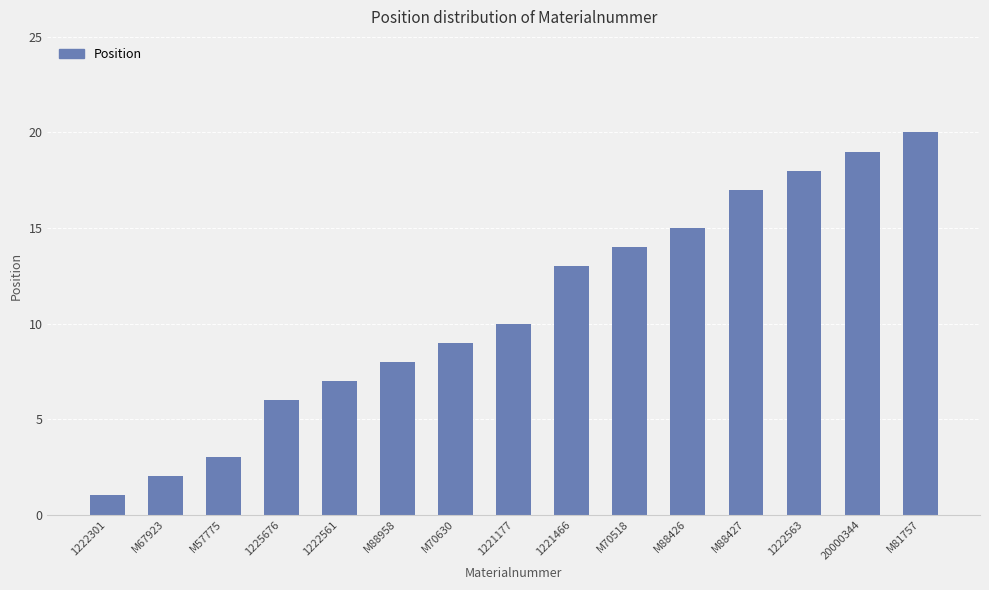

What is the ratio of the value at 1225676 to the value at 1222301?

6.0